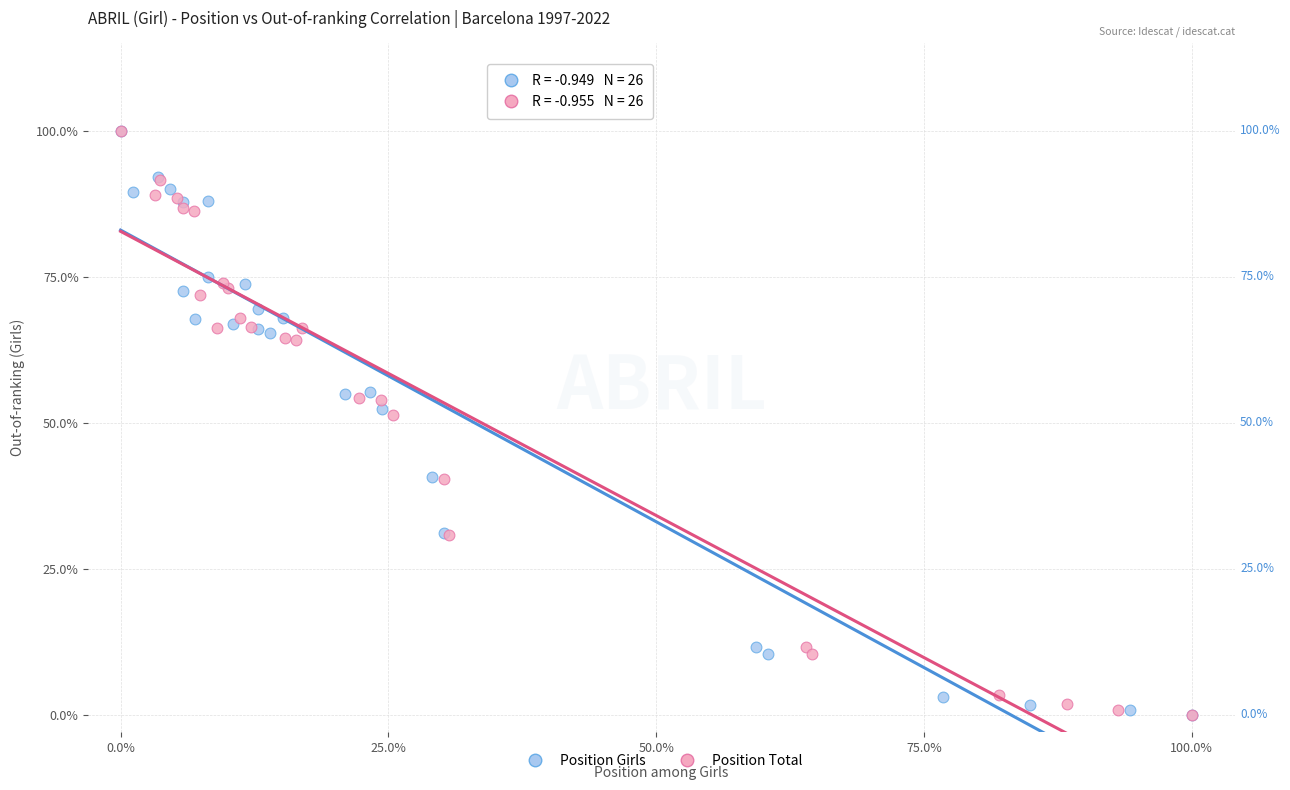

What are all the series names shown in the legend?

Position Girls, Position Total